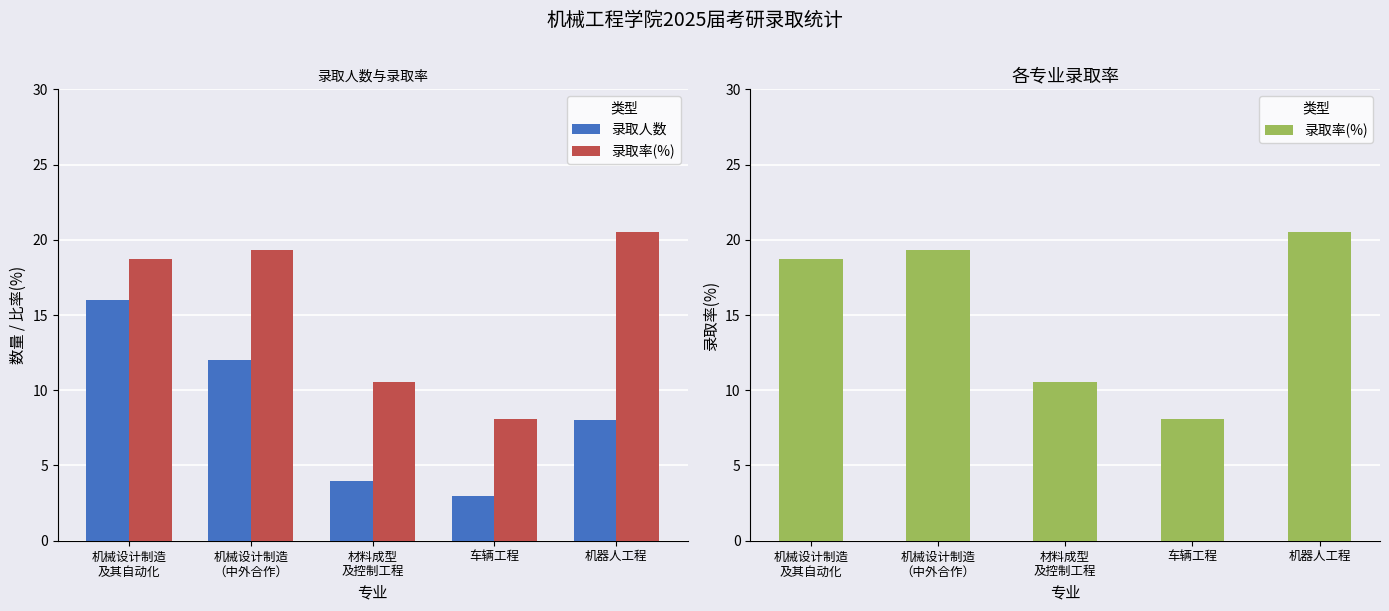

What is the label of the 2nd bar from the right?

车辆工程